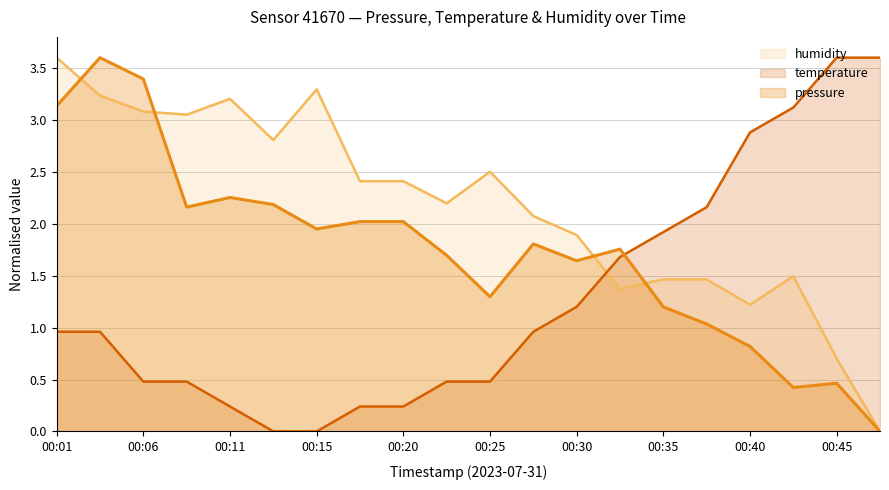

What is the value of the pressure point at the 12th from the left?

1.8